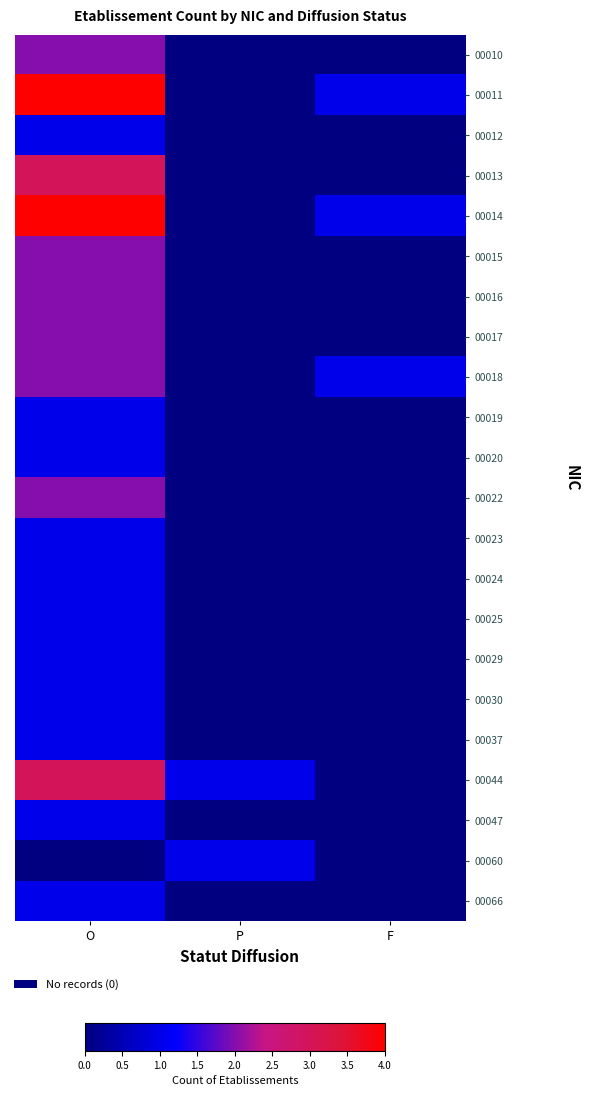

What is the spread (max minus min) of values at F?

1